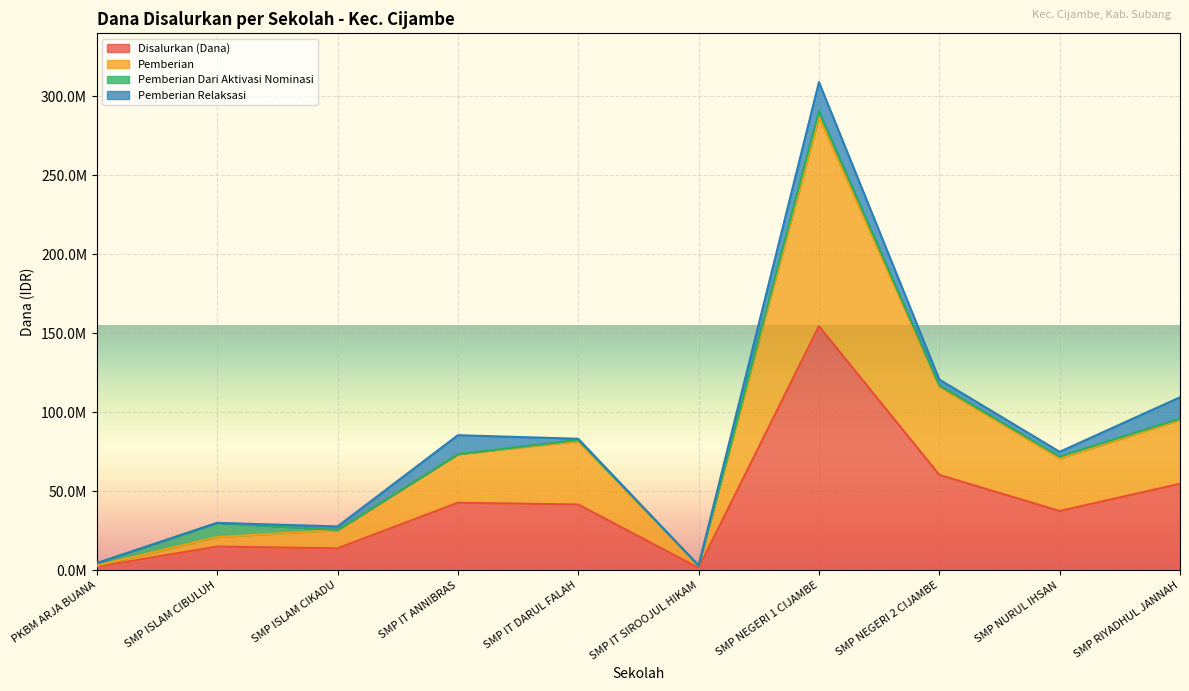

At which label does Disalurkan (Dana) first exceed 41625000?

SMP IT ANNIBRAS